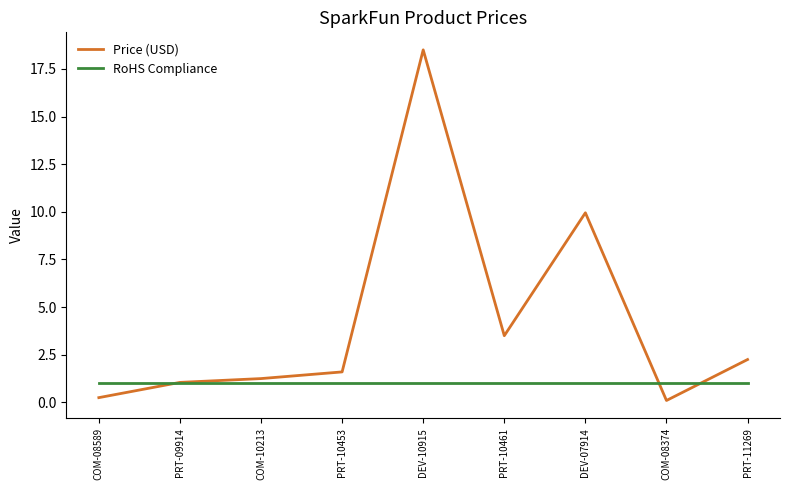

The Price (USD) series shows 18.5 at DEV-10915. True or false?

True